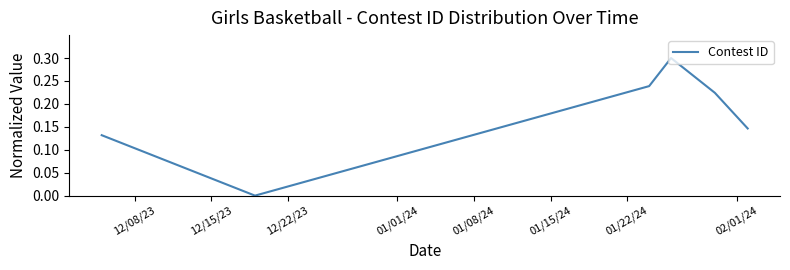

What is the greatest value displayed?

0.3